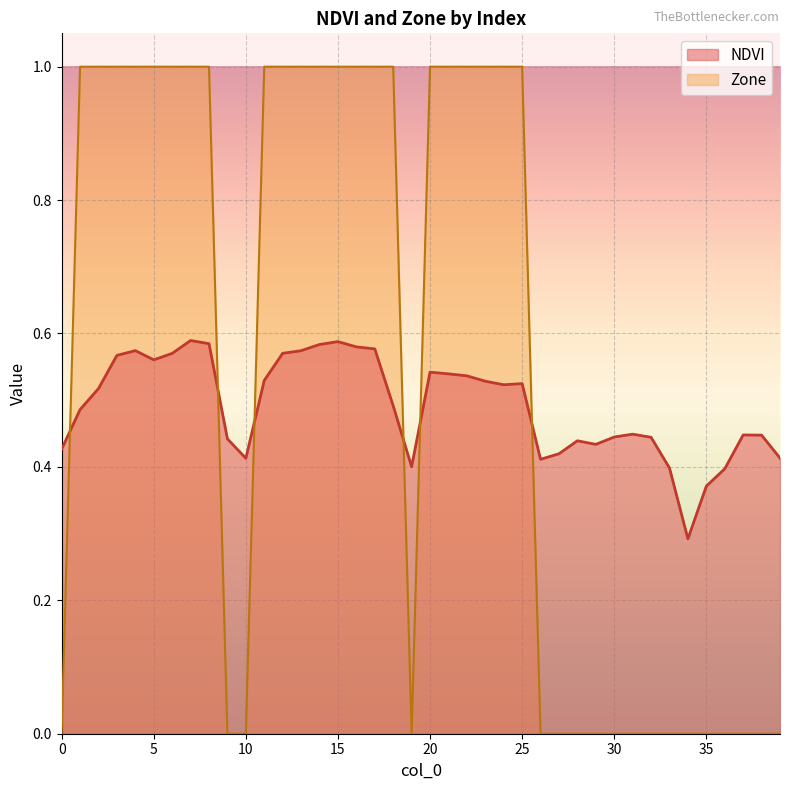

What is the sum of the NDVI values at 36 and 11?

0.9